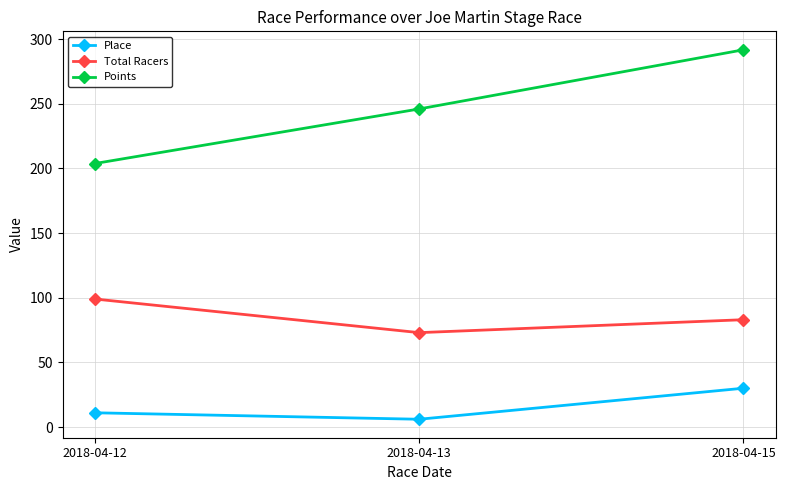

Rank the series by their average value, from lowest to highest.

Place, Total Racers, Points